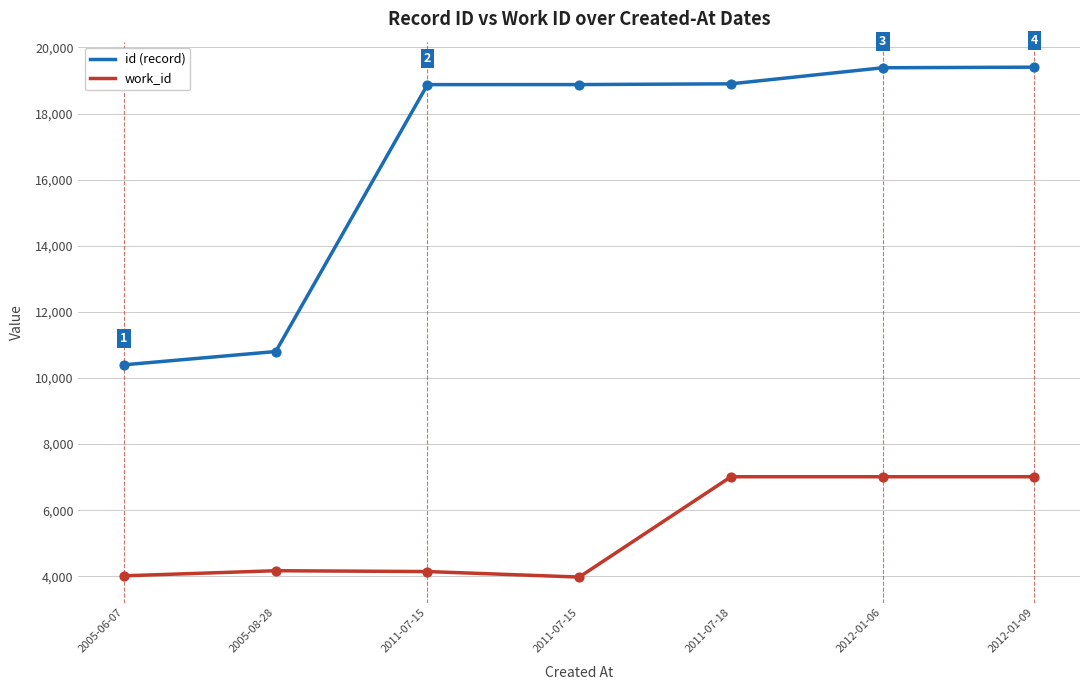

What are all the series names shown in the legend?

id (record), work_id